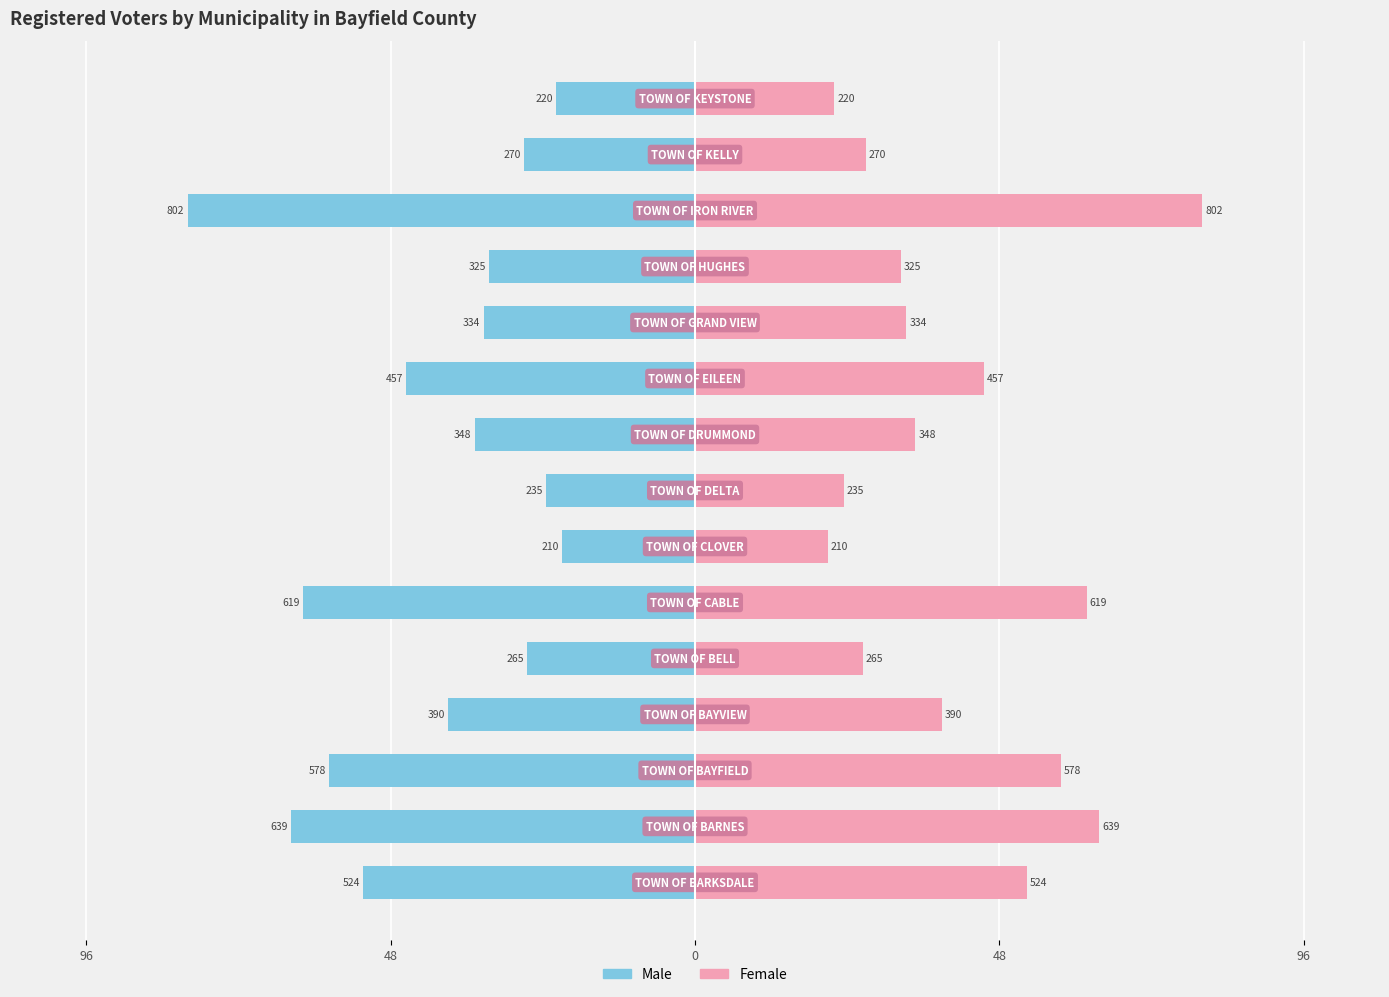

What are all the series names shown in the legend?

Male, Female